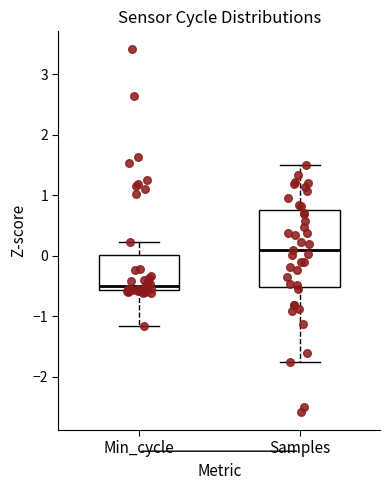

Reading left to right, read every box against the y-axis: the position of its median line, the range the box covers, and the ends of its whiskers. The values are not printed on the chart, so give them approximately, as read against the axis.

Min_cycle: median -0.5, box -0.6 to 0.0, whiskers -1.2 to 0.2
Samples: median 0.1, box -0.5 to 0.8, whiskers -1.8 to 1.5